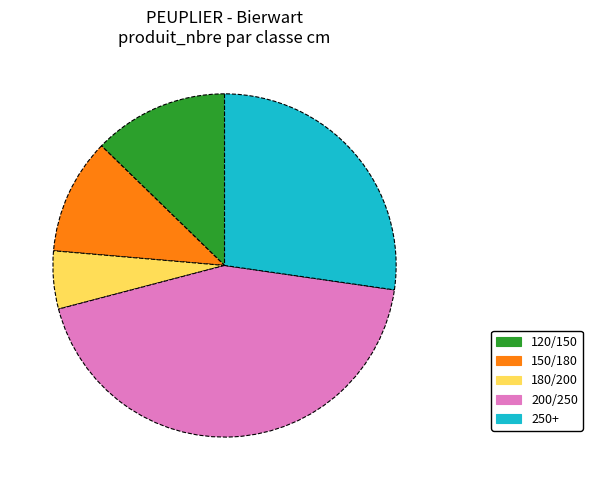

Which slice is the smallest?

180/200